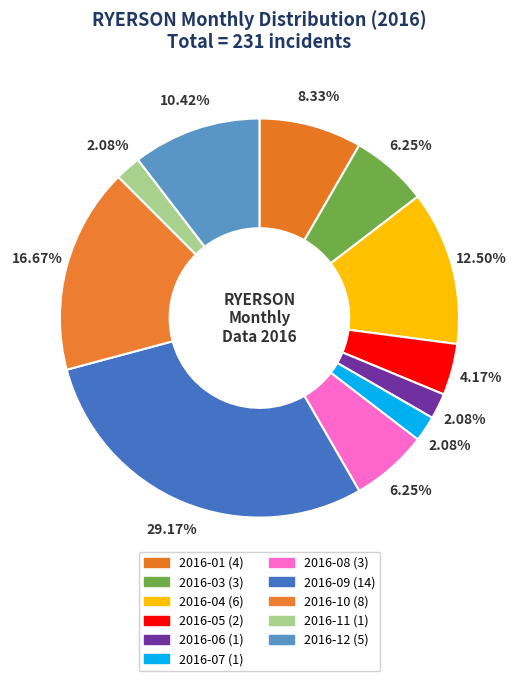

Does any single category account for the majority?

No